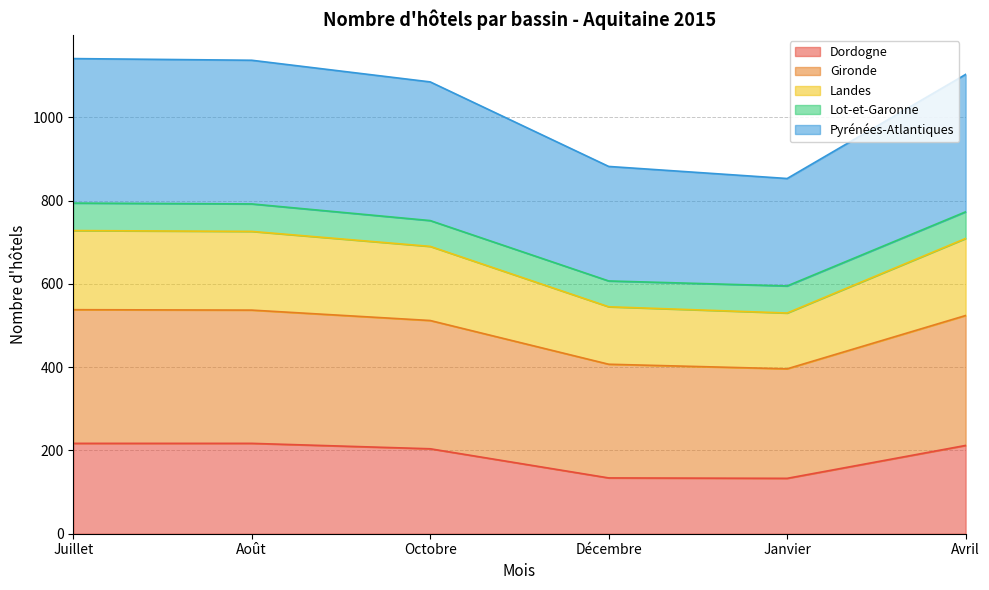

What is the label of the 1st point from the left?

Juillet